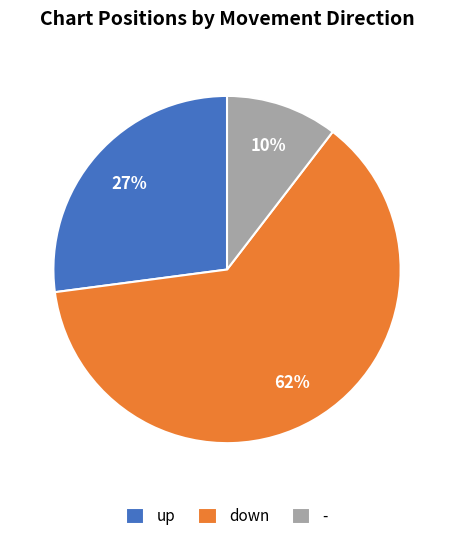

Is it true that - is 24% of the pie?

False